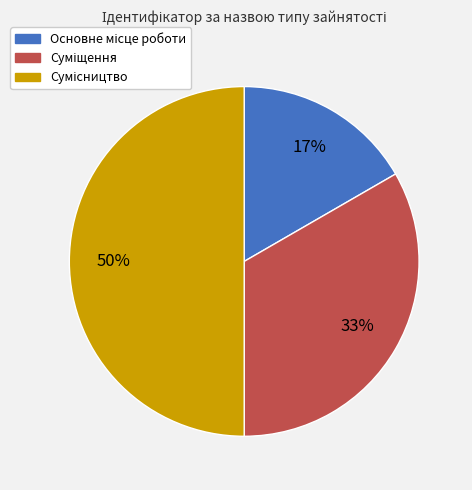

To the nearest percent, what is the average slice percentage?

33%